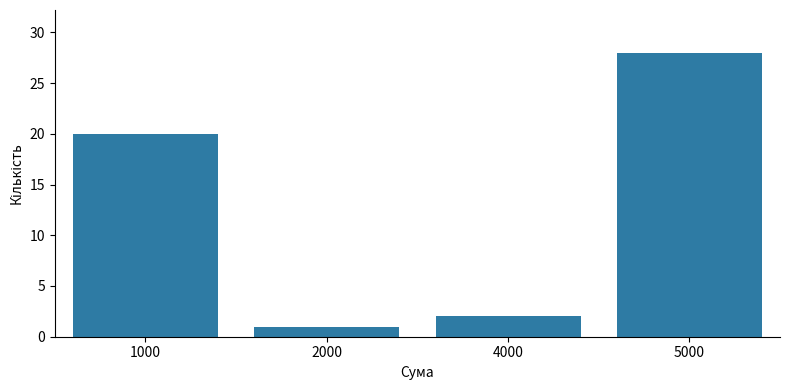

List the labels in order of value, largest first.

5000, 1000, 4000, 2000